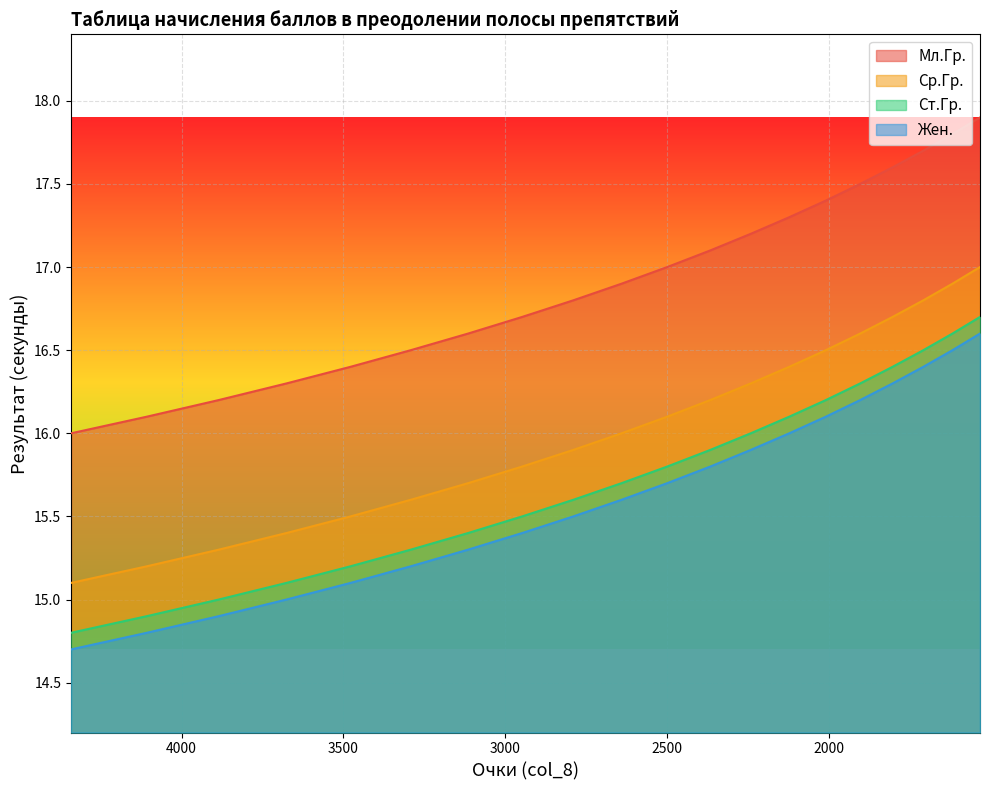

Is the value of Жен. at 3676 greater than the value of Мл.Гр. at 2242?

No